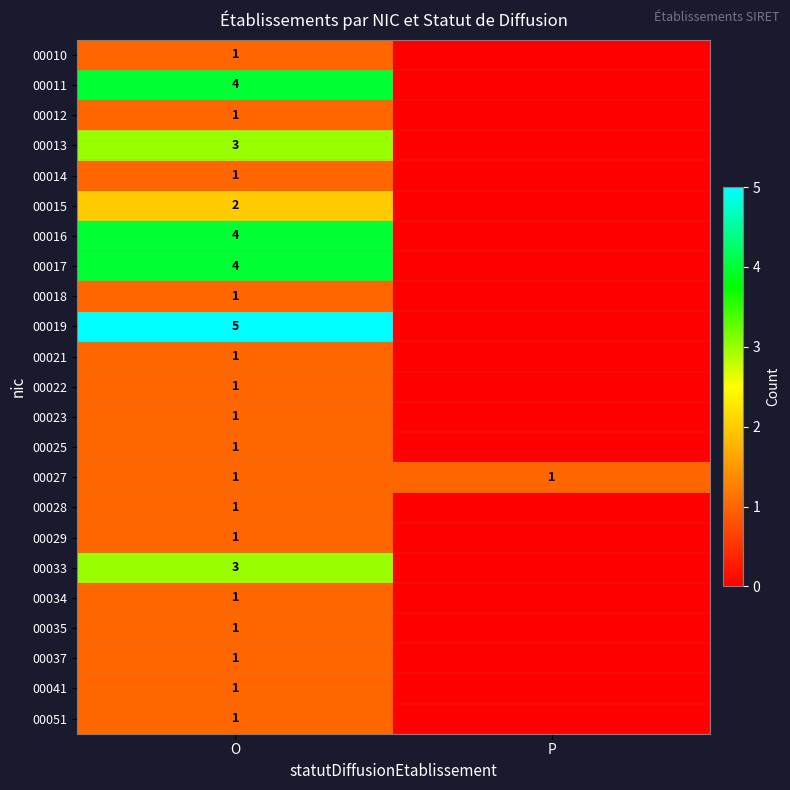

The 00023 series shows 1 at O. True or false?

True